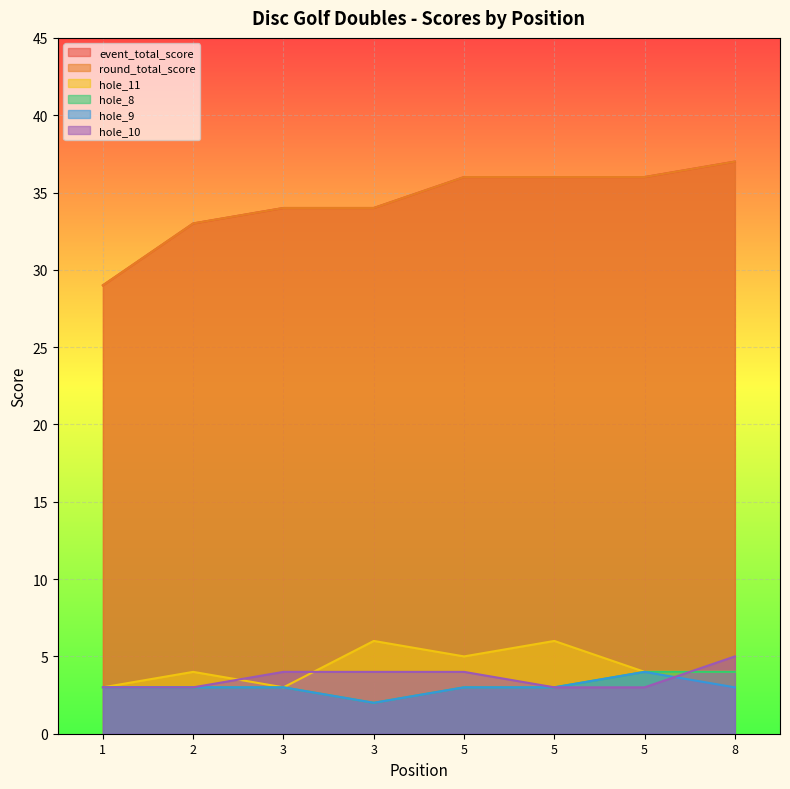

Between 2 and 8, which series saw the biggest shift?

event_total_score